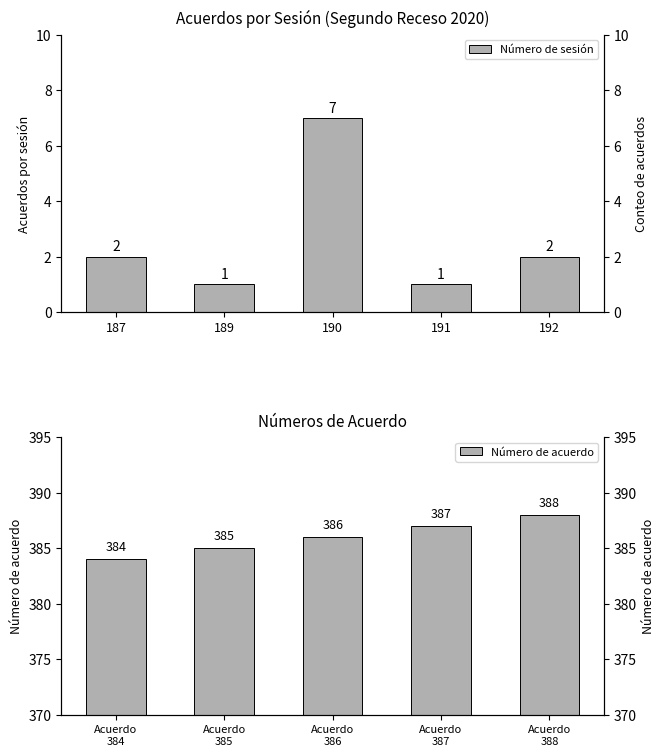

What is the sum of all Número de sesión values?

13